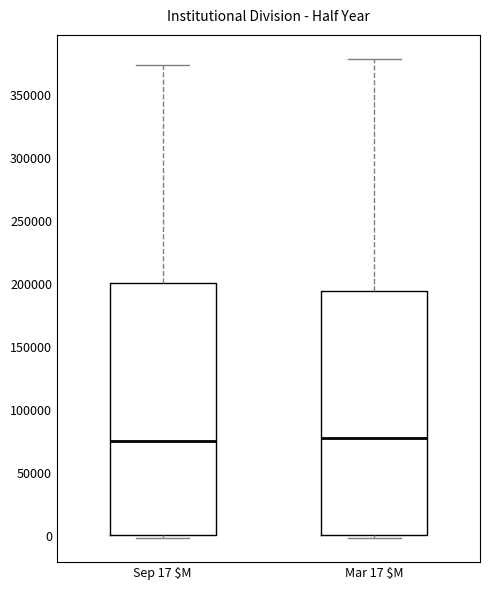

Where does the upper whisker of the box for Mar 17 $M end on the y-axis? The values are not printed on the chart, so give them approximately, as read against the axis.

380000